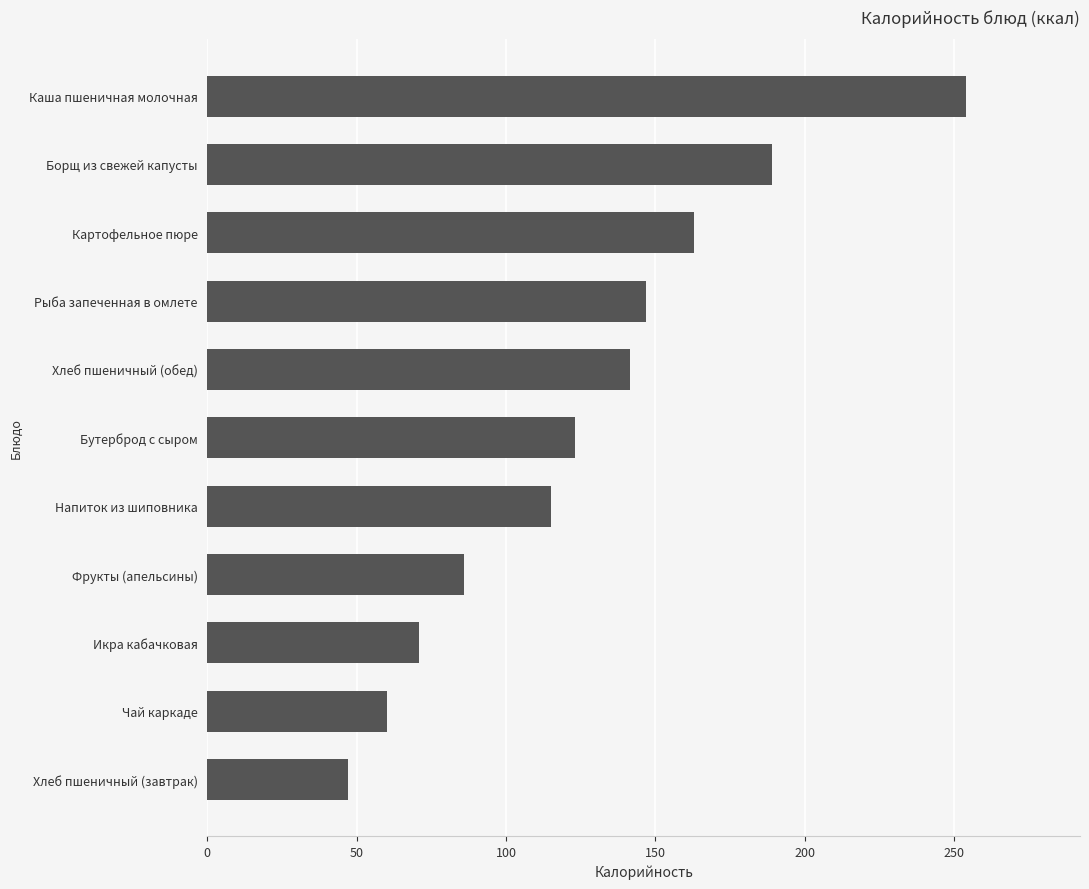

True or false: the data shows 147.0 at Рыба запеченная в омлете.

True